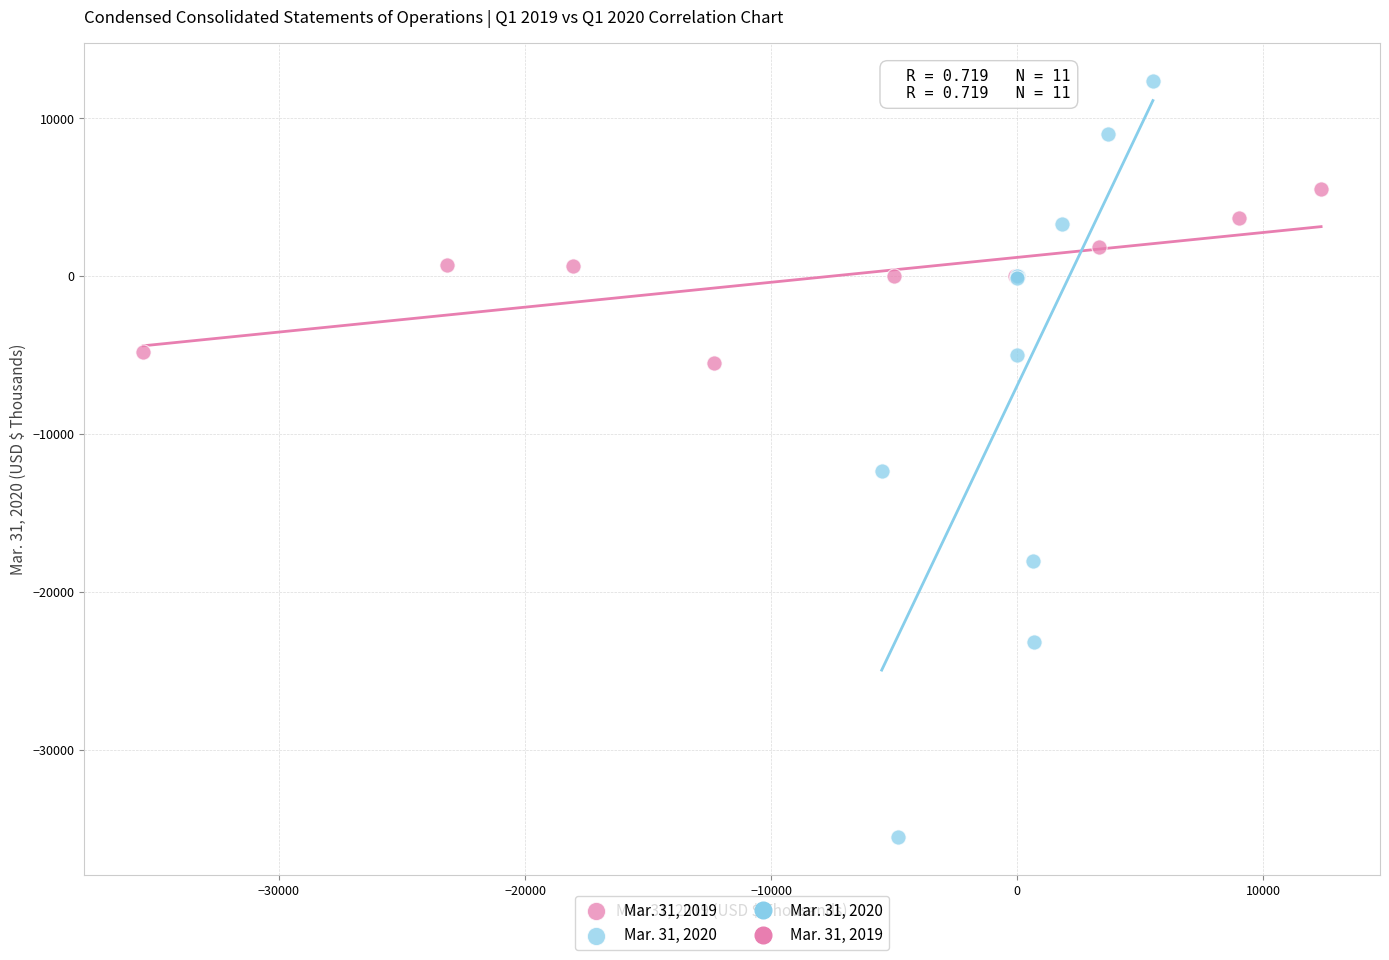

Which series reaches the minimum Y coordinate?

Mar. 31, 2020